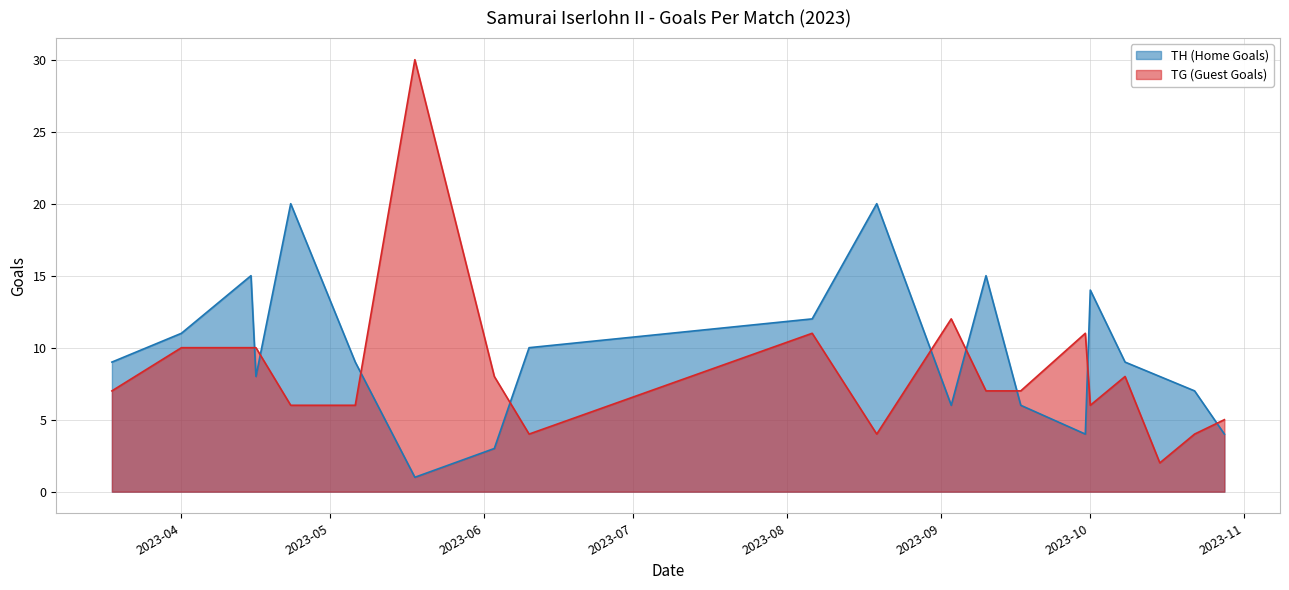

Rank the series by their average value, from lowest to highest.

TG (Guest Goals), TH (Home Goals)